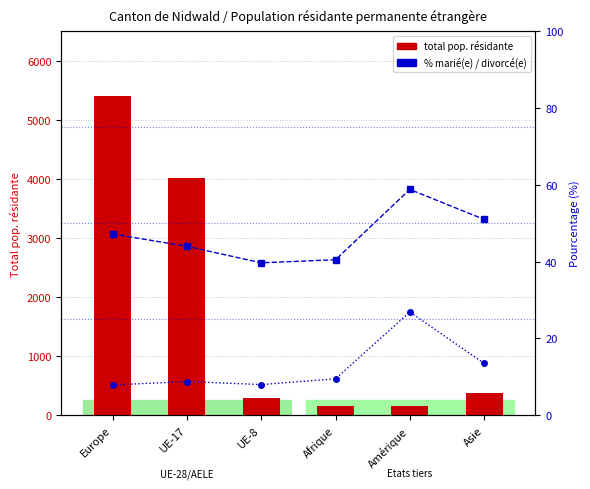

What is the difference between the second highest and minimum values in the % marié(e) series?

11.3